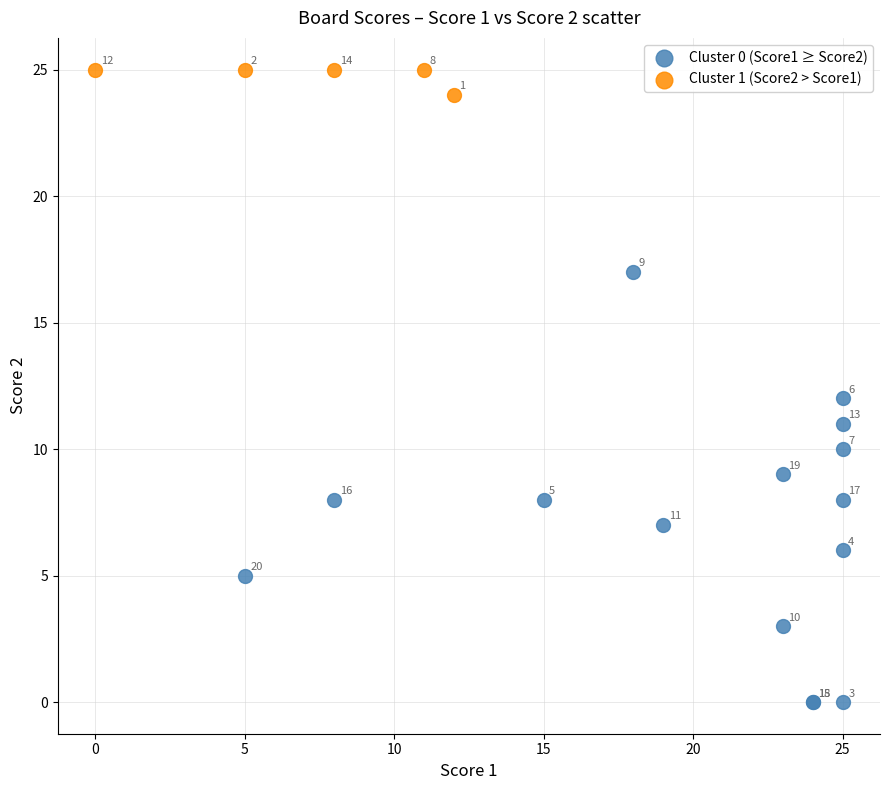

Which series reaches the maximum Y coordinate?

Cluster 1 (Score2 > Score1)